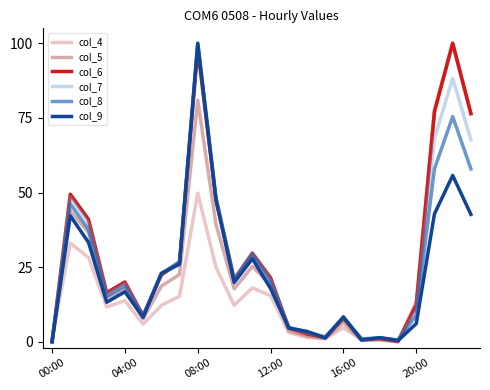

Is this an area chart (filled region under the line)?

No